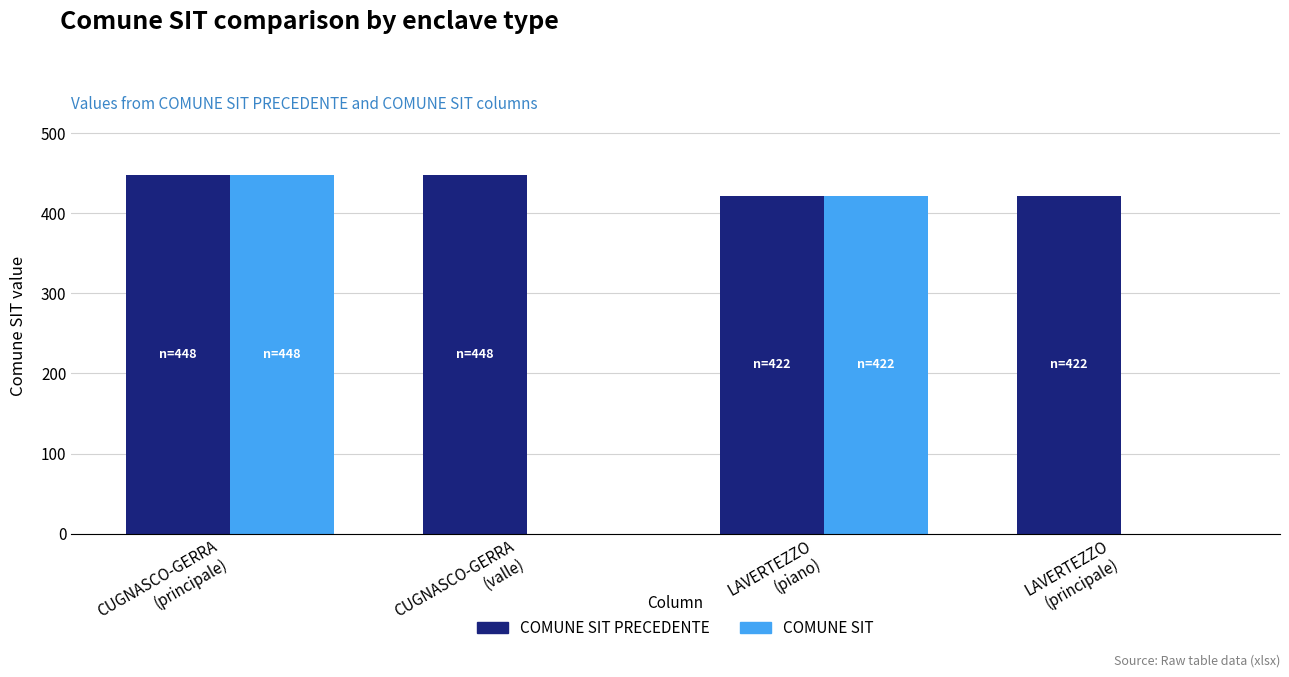

True or false: COMUNE SIT has a value of 776 at CUGNASCO-GERRA
(principale).

False